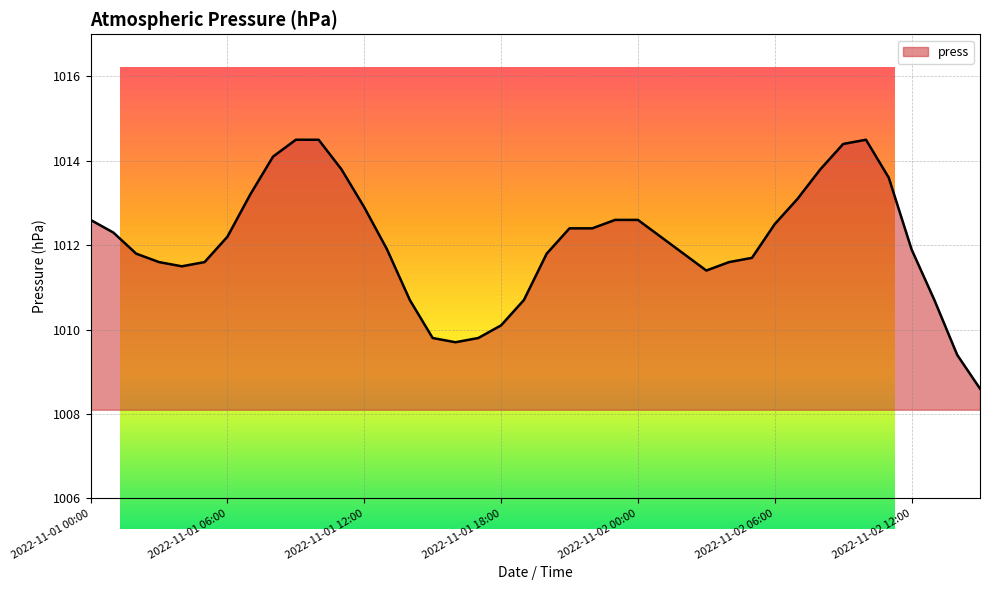

What is the smallest value displayed?

1008.6